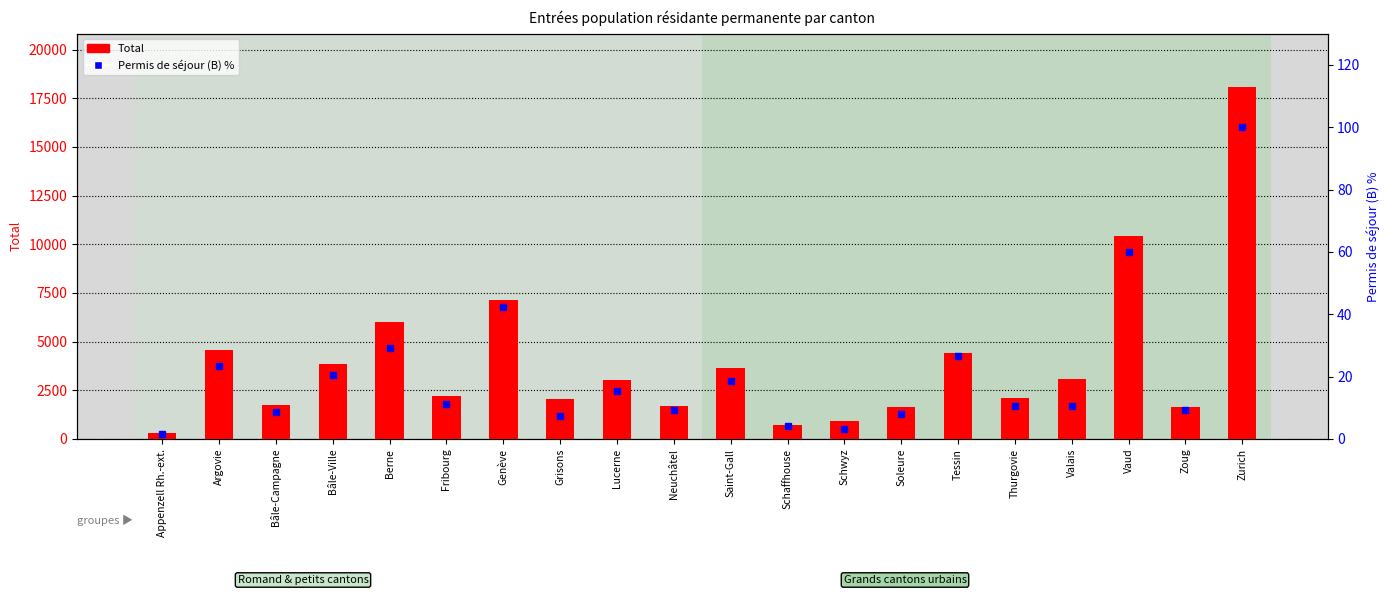

Reading left to right, what are all the values shown in this chart?

Total: 296.0	4546.0	1731.0	3840.0	6011.0	2195.0	7139.0	2076.0	3016.0	1710.0	3661.0	727.0	916.0	1623.0	4412.0	2097.0	3091.0	10412.0	1667.0	18100.0
Permis de séjour (B) %: 1.6	23.4	8.8	20.4	29.1	11.3	42.4	7.4	15.3	9.4	18.7	4.0	3.2	8.1	26.6	10.6	10.5	60.0	9.1	100.0